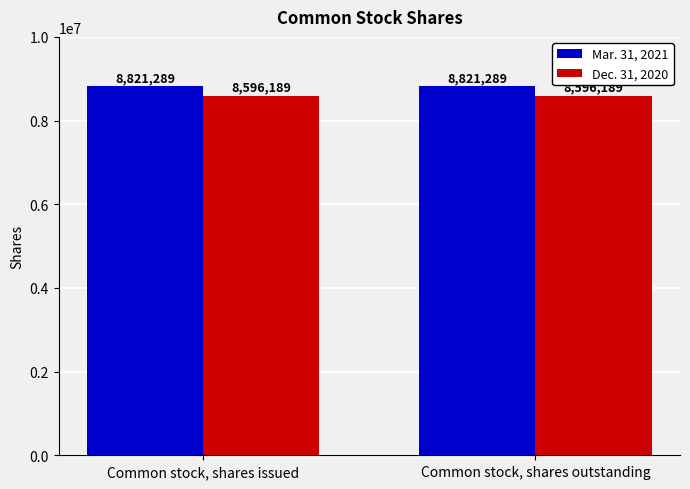

What is the sum of all Mar. 31, 2021 values?

17642578